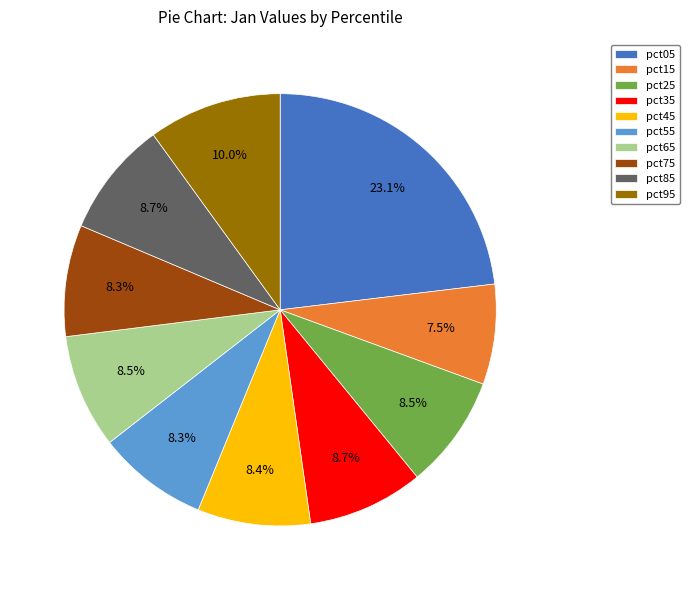

Between pct15 and pct45, which is larger?

pct45